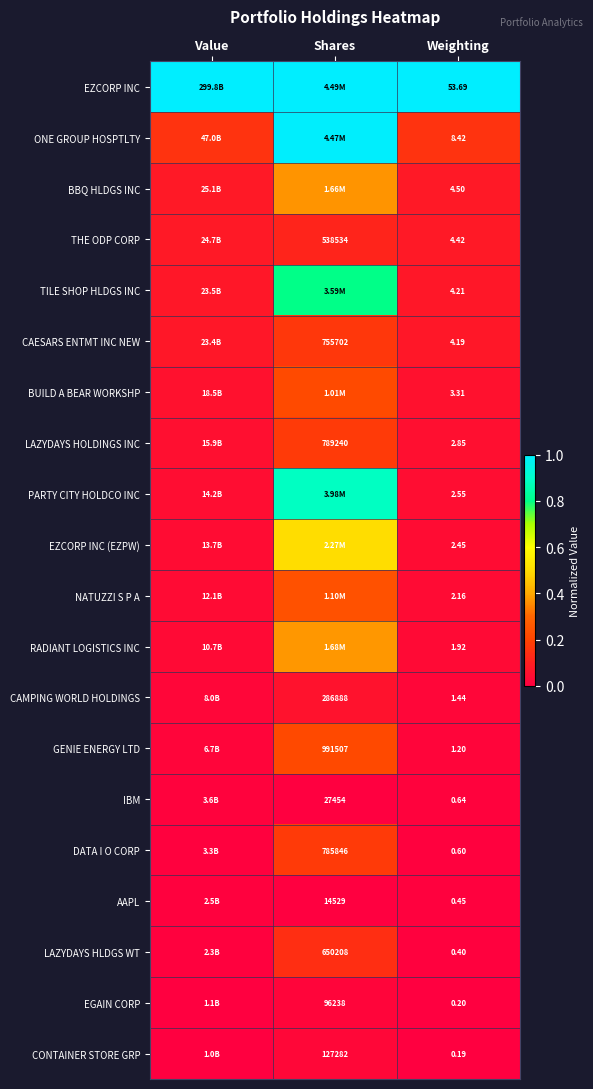

Where is BBQ HLDGS INC nearest to the value 0?

Value